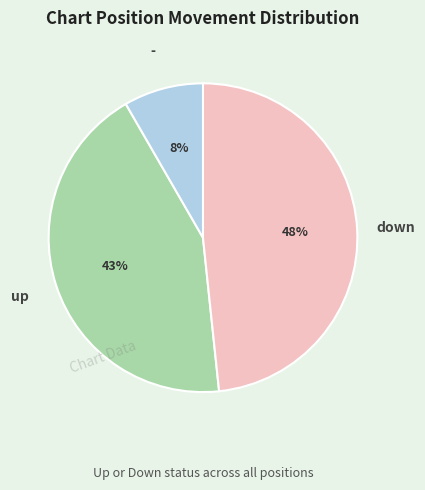

Which category has the smallest portion of the pie?

-